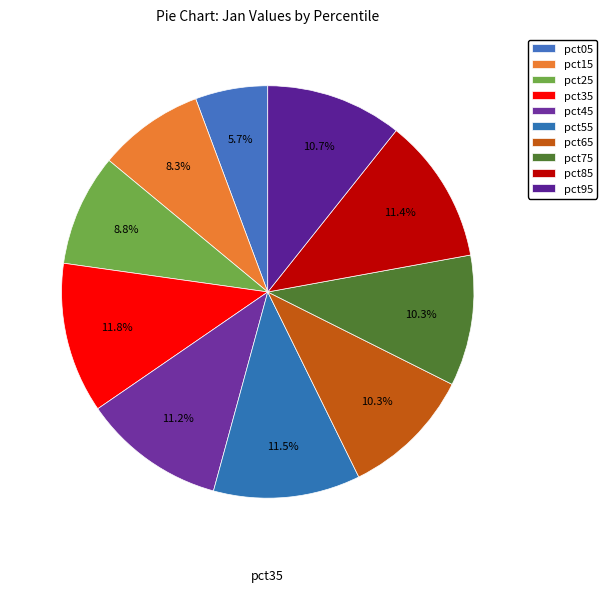

How many segments does this pie chart have?

10